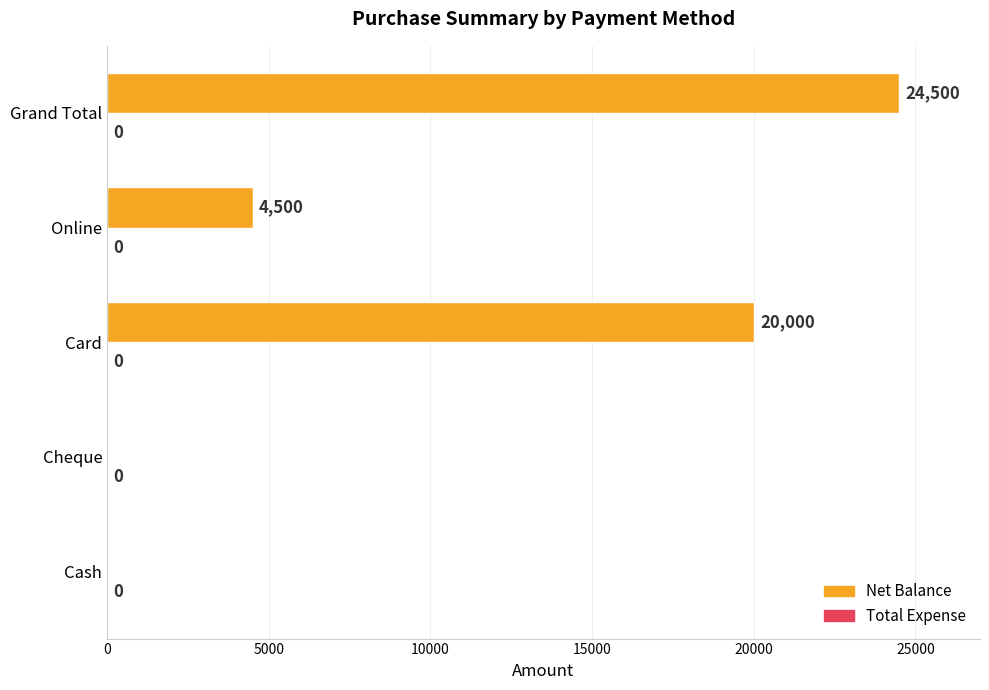

Which category has the highest value across all series?

Grand Total